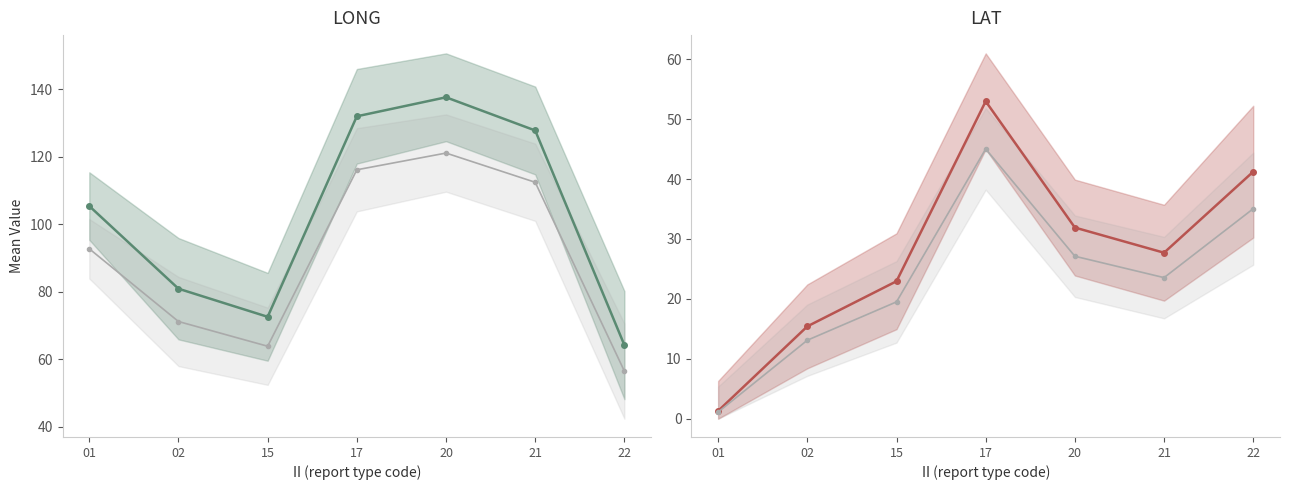

True or false: LONG (ref) has more than 1 points higher than both neighbors.

False